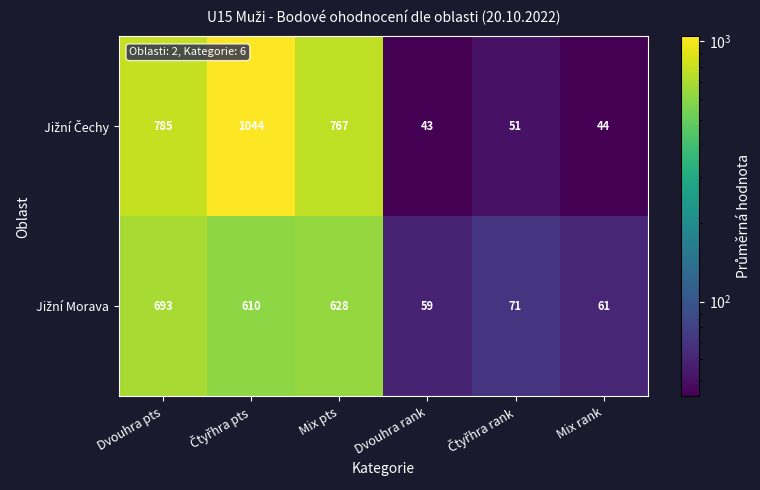

What is the smallest value displayed?

43